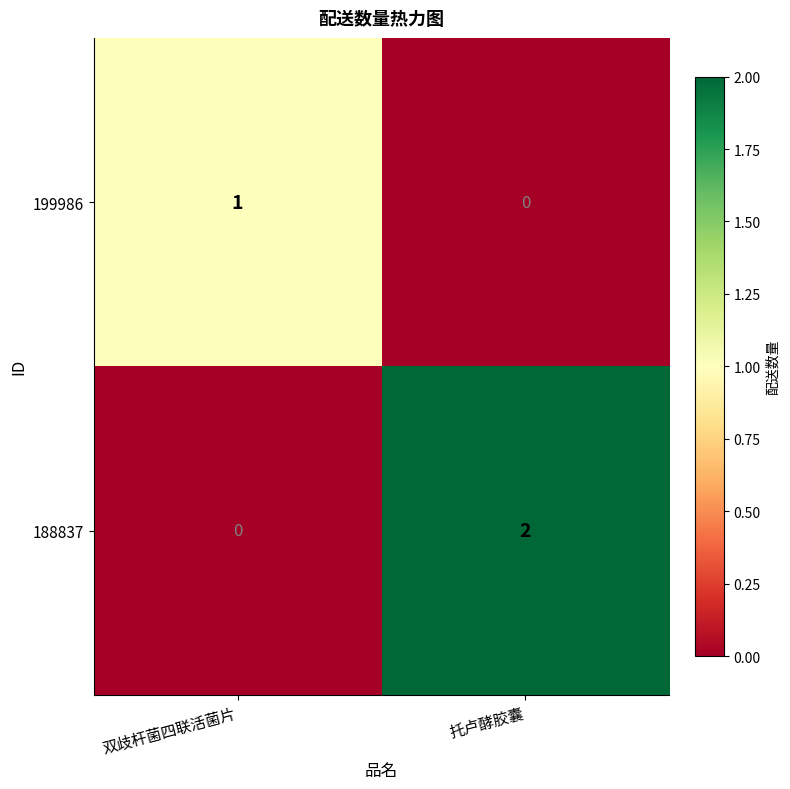

Which series changed the most between 双歧杆菌四联活菌片 and 托卢酵胶囊?

188837